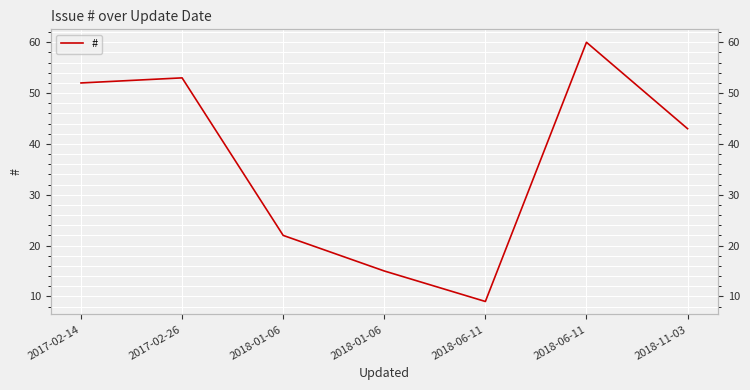

Where is the first local maximum?

2017-02-26